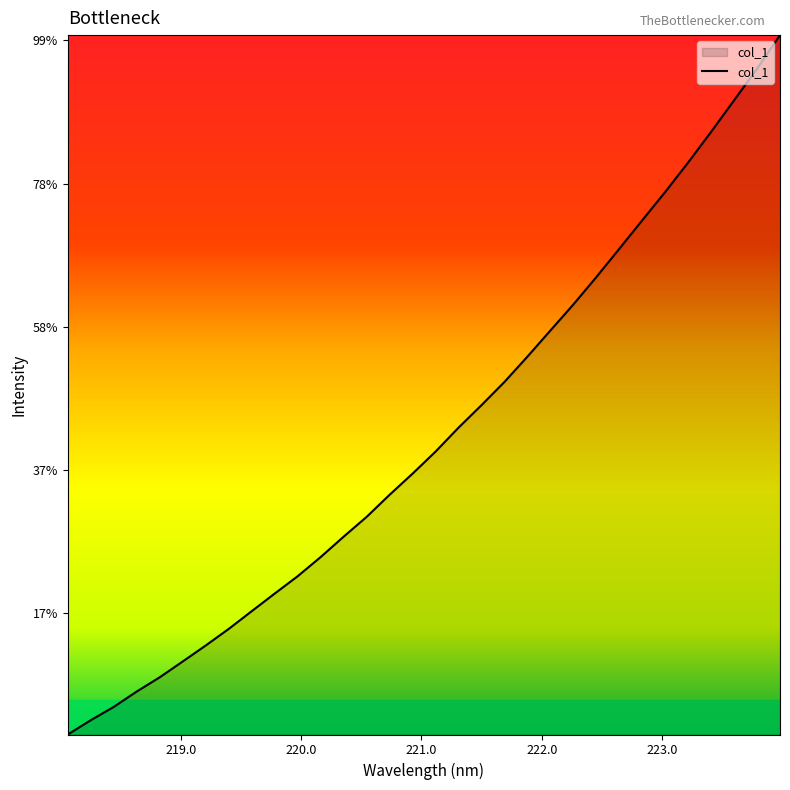

Is this an area chart (filled region under the line)?

Yes